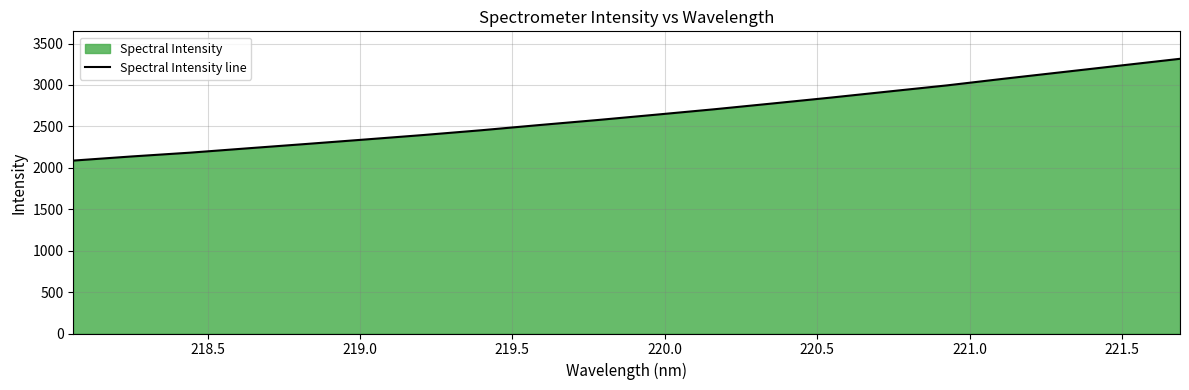

What is the smallest value displayed?

2087.5